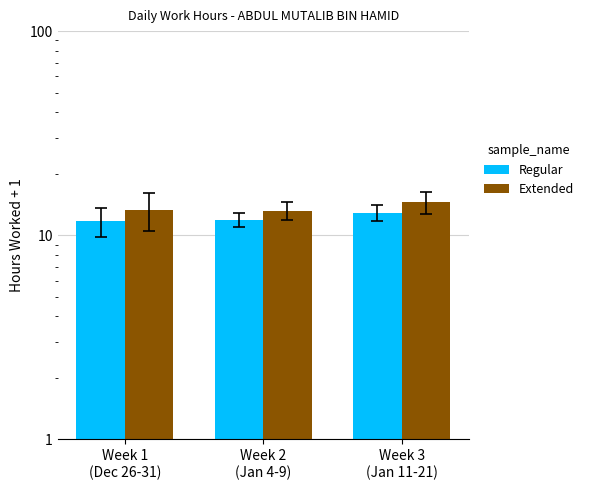

What is the sum of the Regular values at Week 1
(Dec 26-31) and Week 2
(Jan 4-9)?

23.6